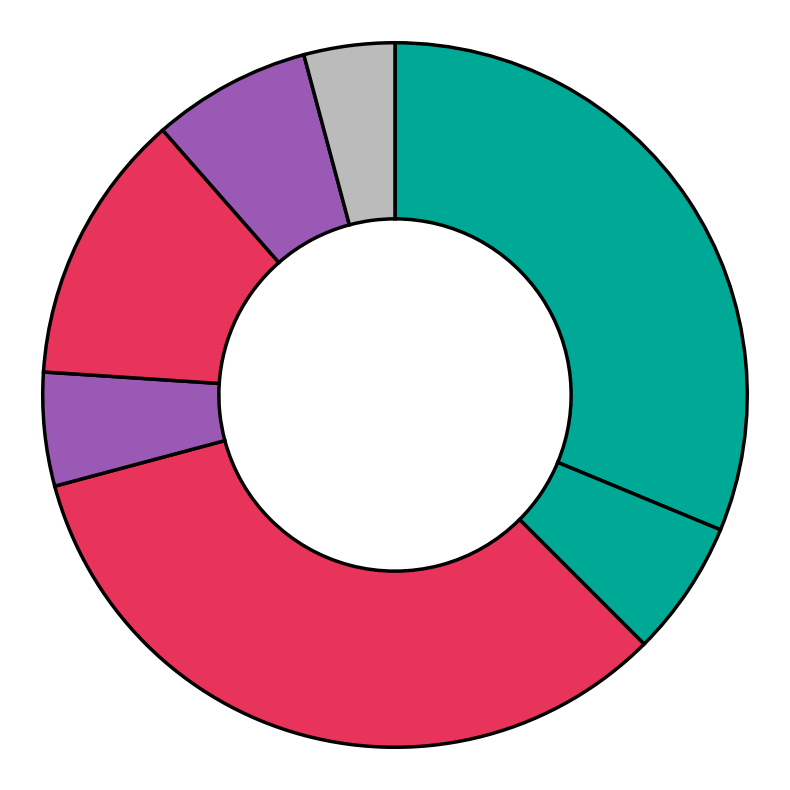

How many segments does this pie chart have?

7